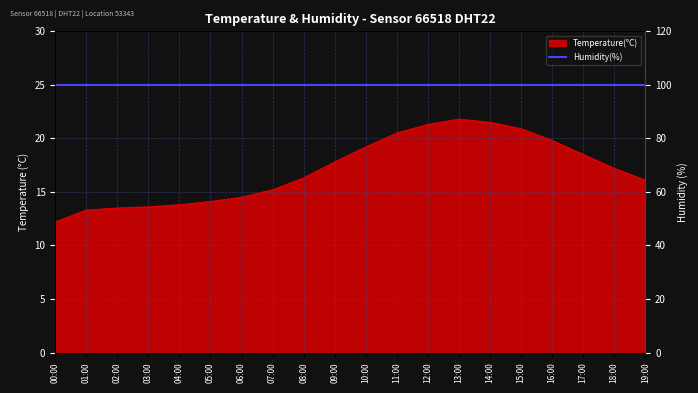

What is the ratio of the value at 00:00 to the value at 07:00?

0.8